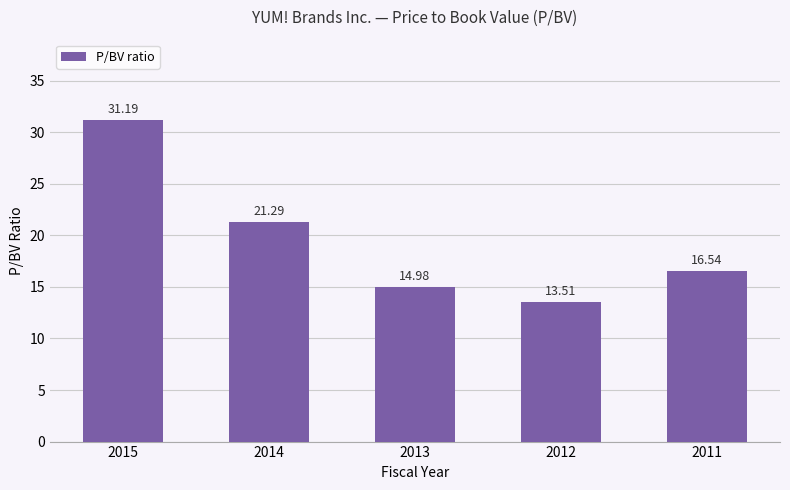

Rank the categories by value from lowest to highest.

2012, 2013, 2011, 2014, 2015